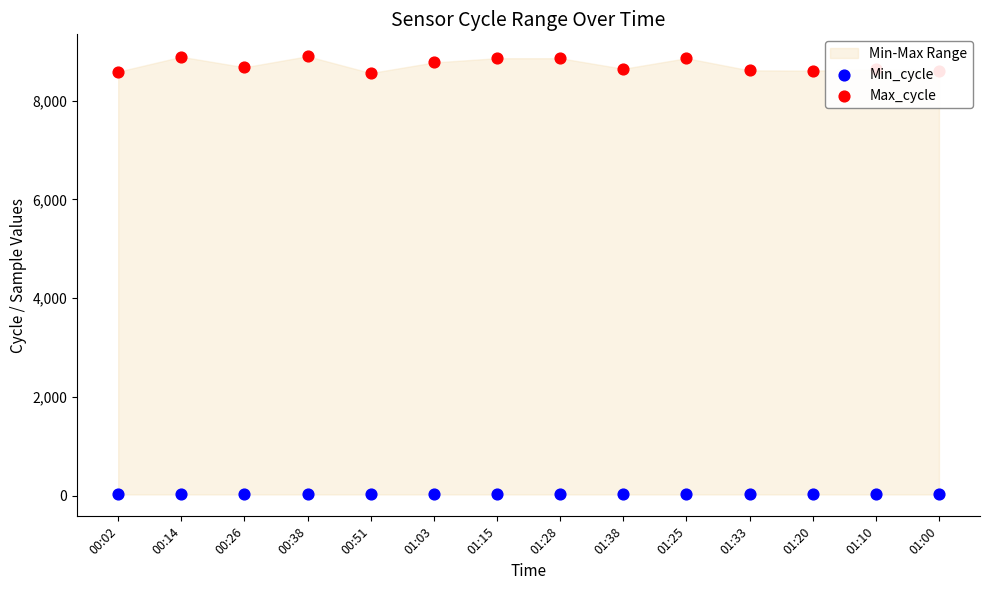

At which category is the sum across all series the highest?

00:38